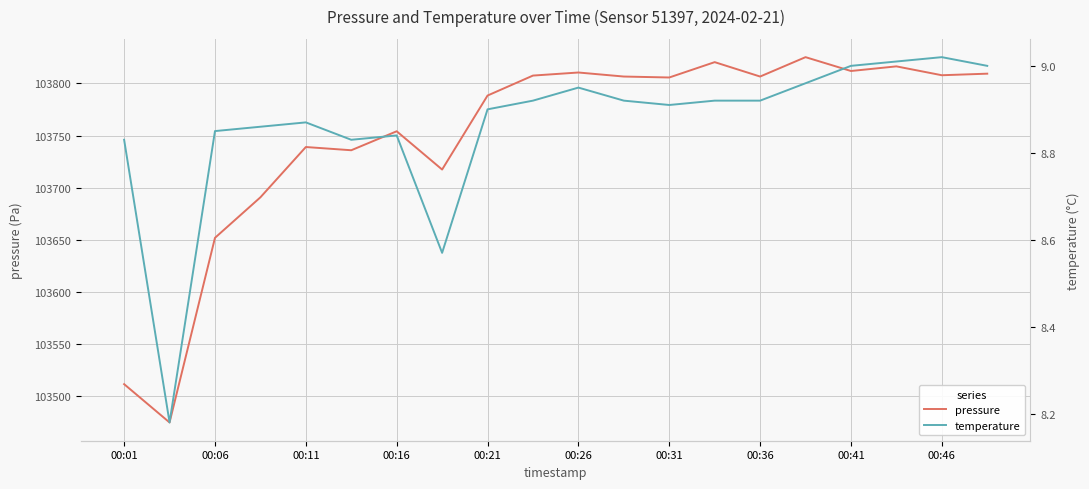

Which series has the widest spread of values?

pressure